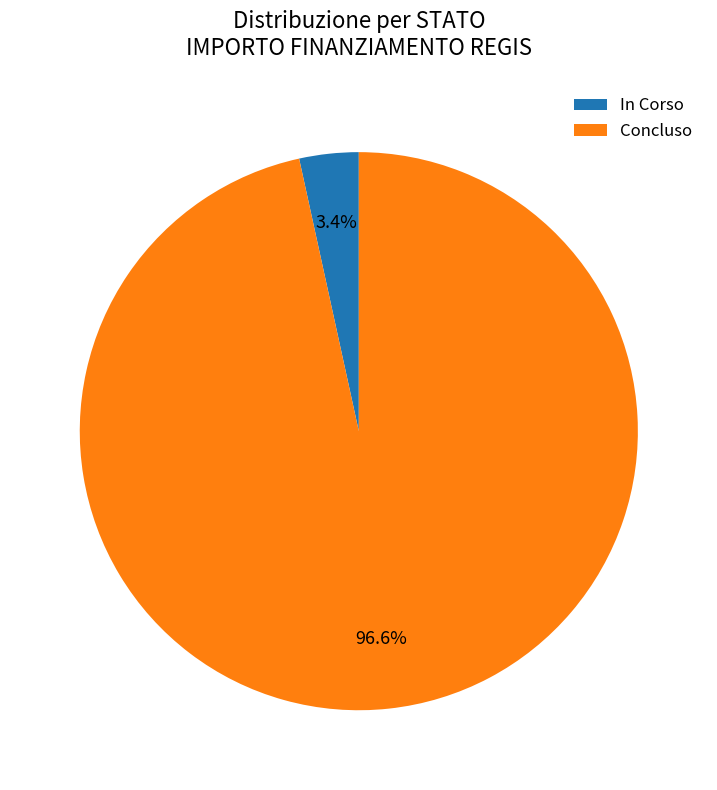

What percentage is NOT represented by In Corso?

96.6%